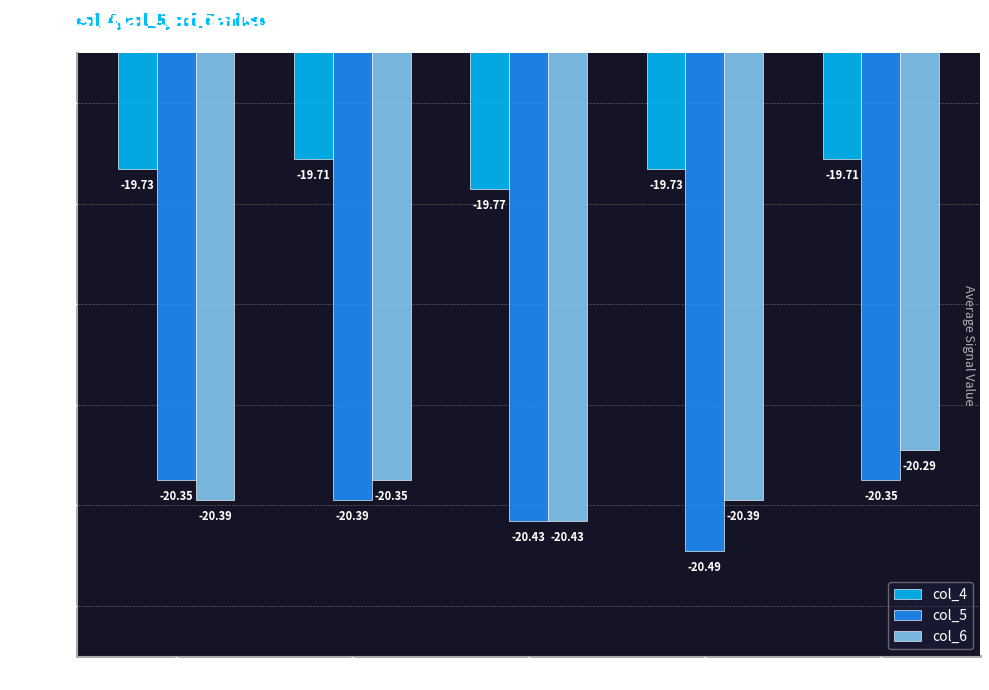

The value of col_6 at *63 is -8.5. True or false?

False